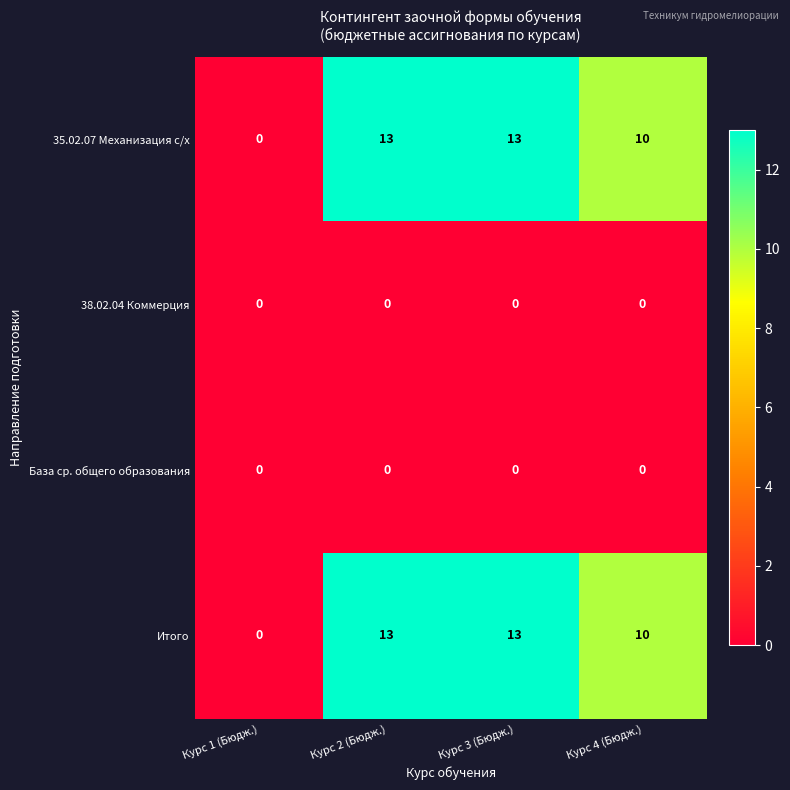

How many Итого values are between 10 and 13?

3